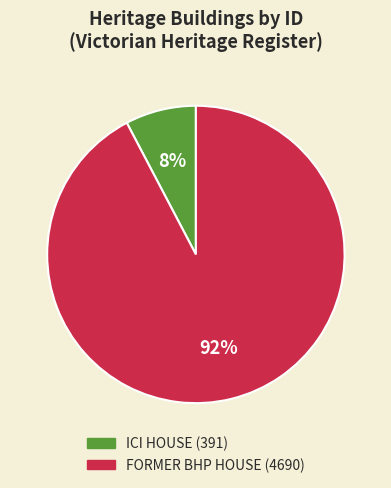

How many slices are in this pie chart?

2